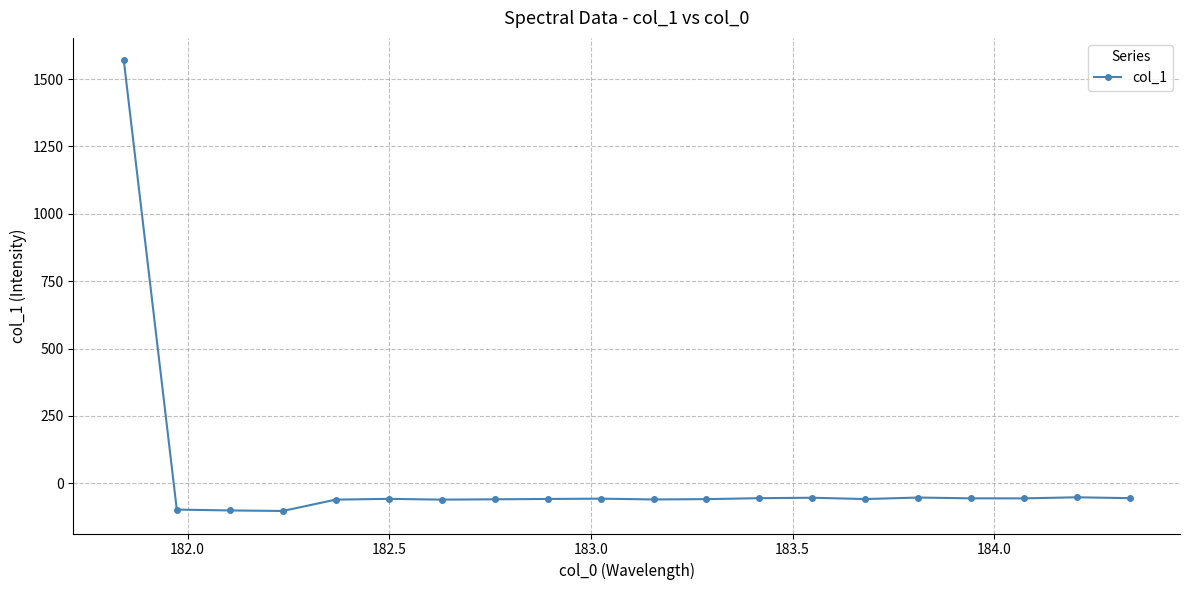

How many values are below zero?

19